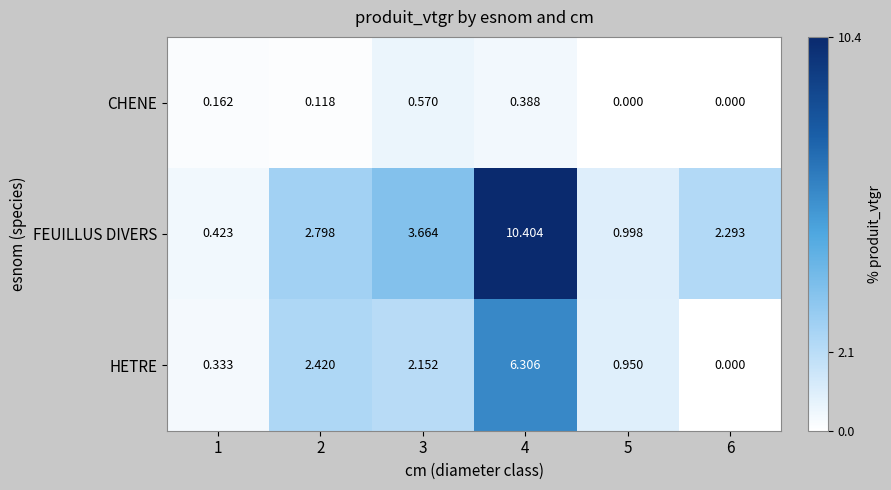

List the series in order of their overall mean, lowest first.

CHENE, HETRE, FEUILLUS DIVERS